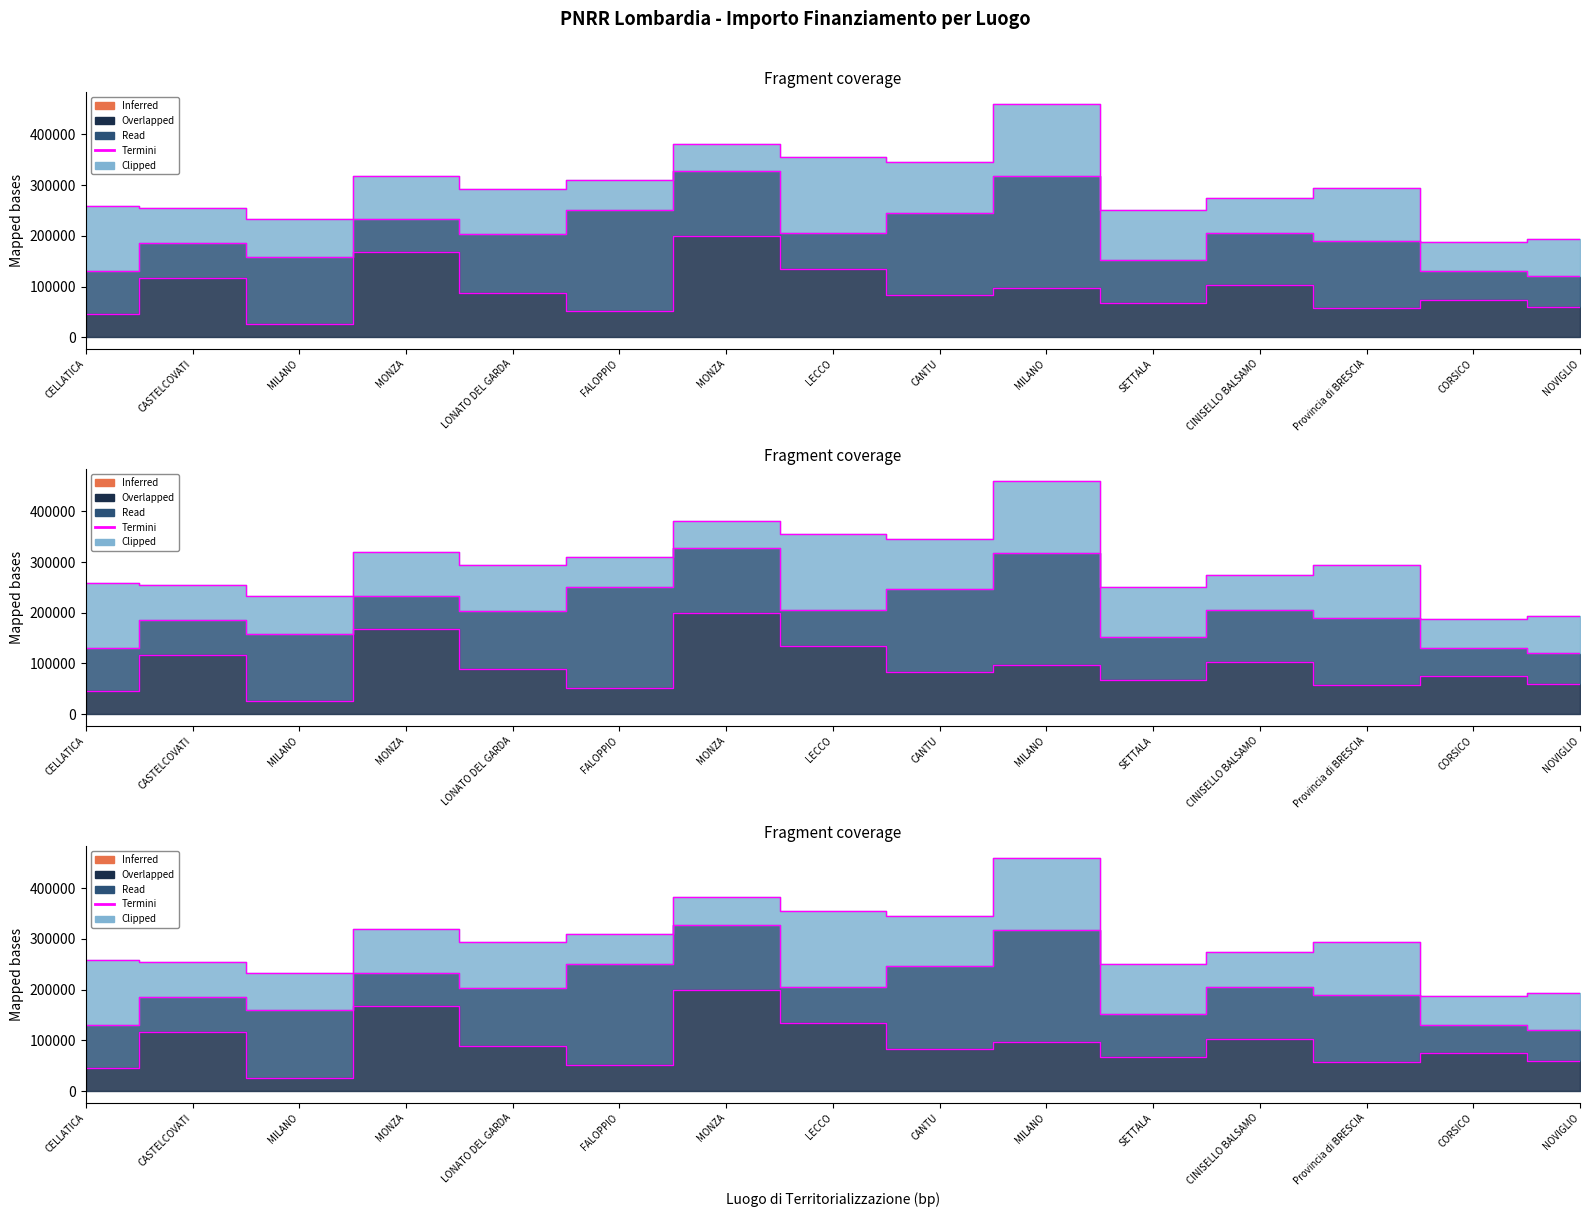

At which category does the data reach its first local peak?

MONZA